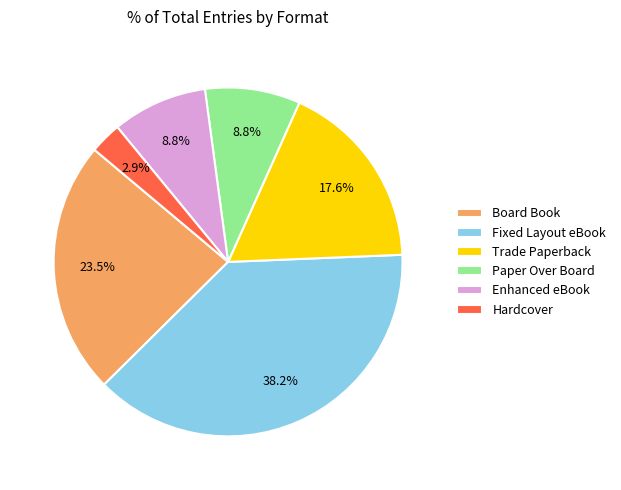

Count the number of slices in the pie.

6